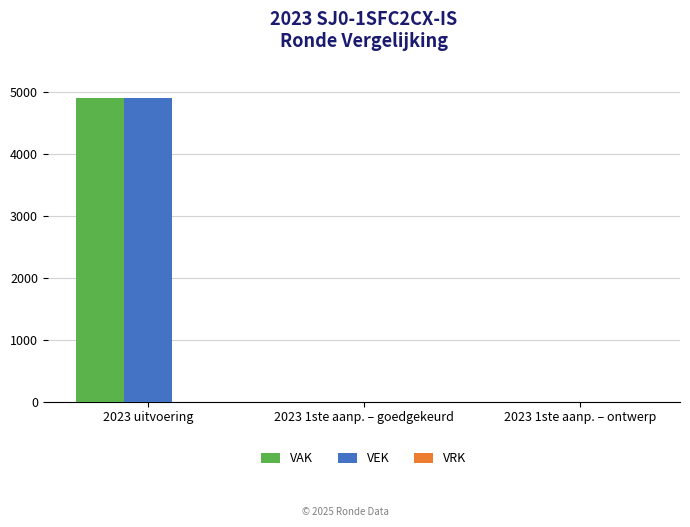

The value of VEK at 2023 1ste aanp. – goedgekeurd is 0. True or false?

True